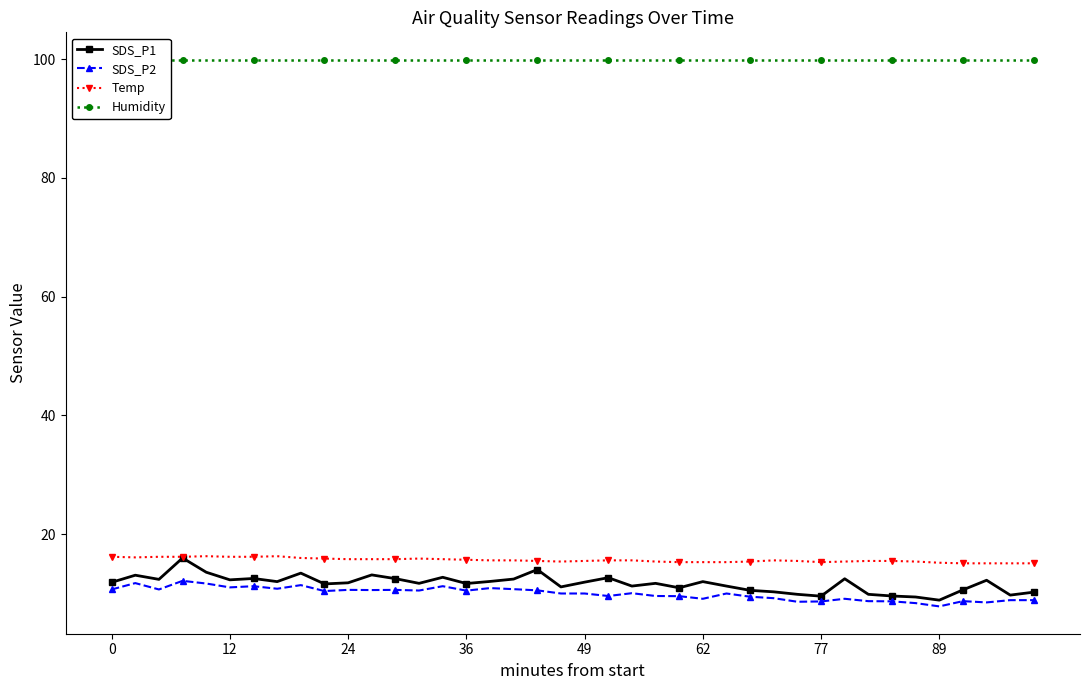

List the series in order of their peak value, lowest first.

SDS_P2, SDS_P1, Temp, Humidity